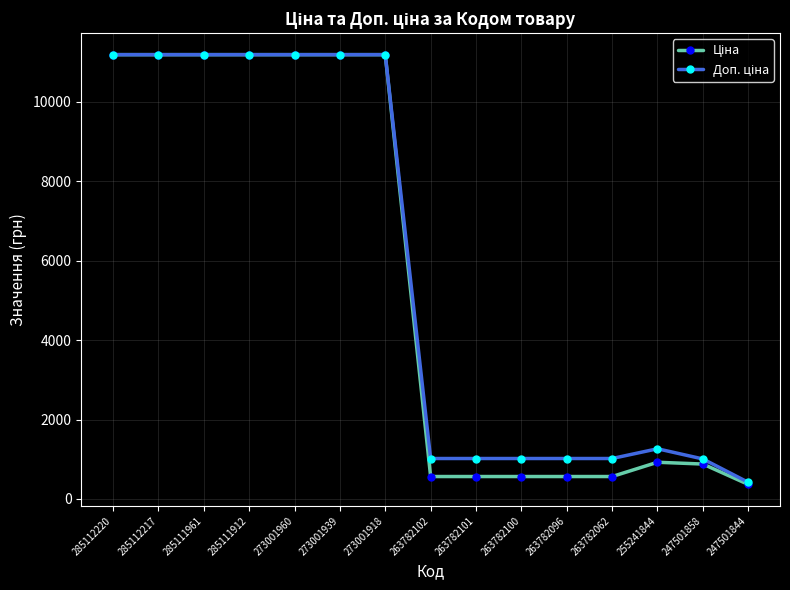

What is the greatest value displayed?

11188.2